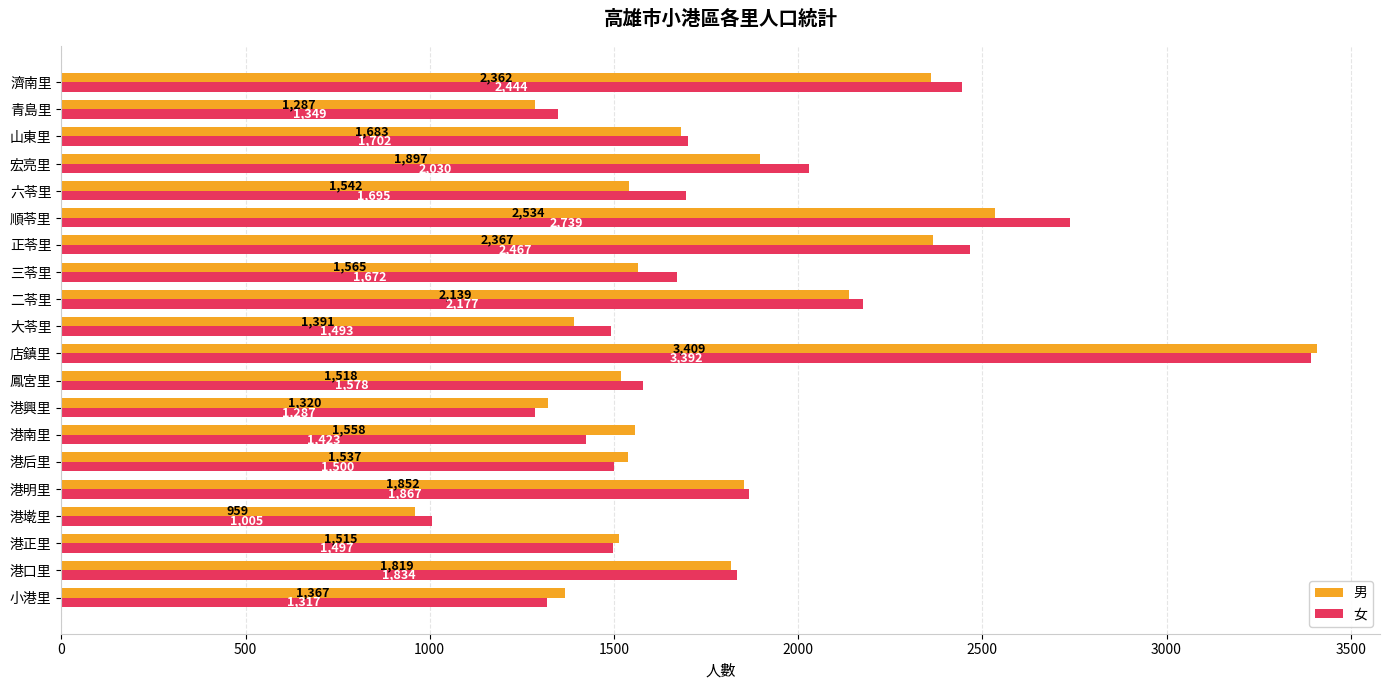

How many data points in 女 are less than 1695?

10